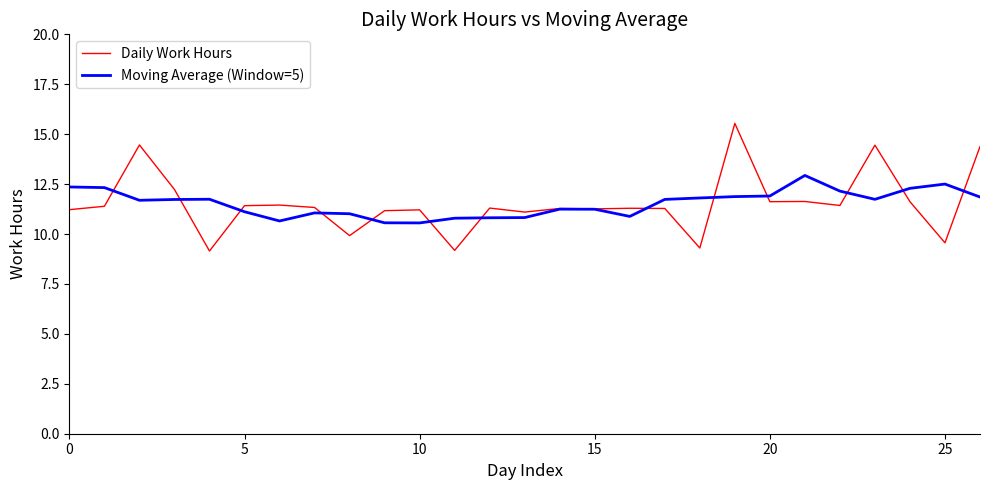

What is the lowest value of the Daily Work Hours series?

9.2